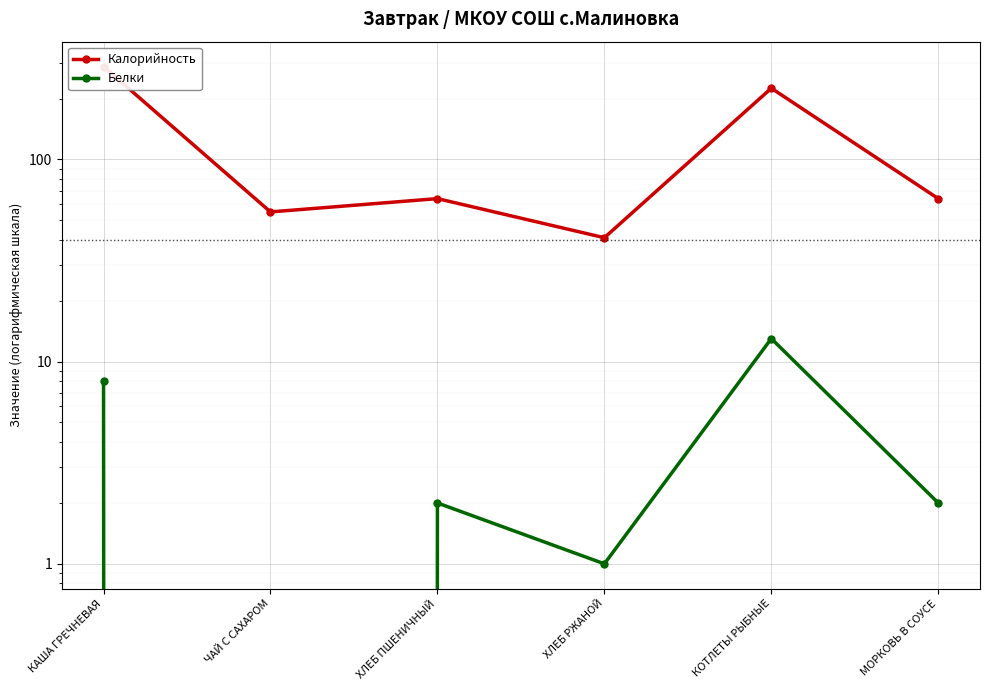

At КОТЛЕТЫ РЫБНЫЕ, list the series in order from largest to smallest.

Калорийность, Белки